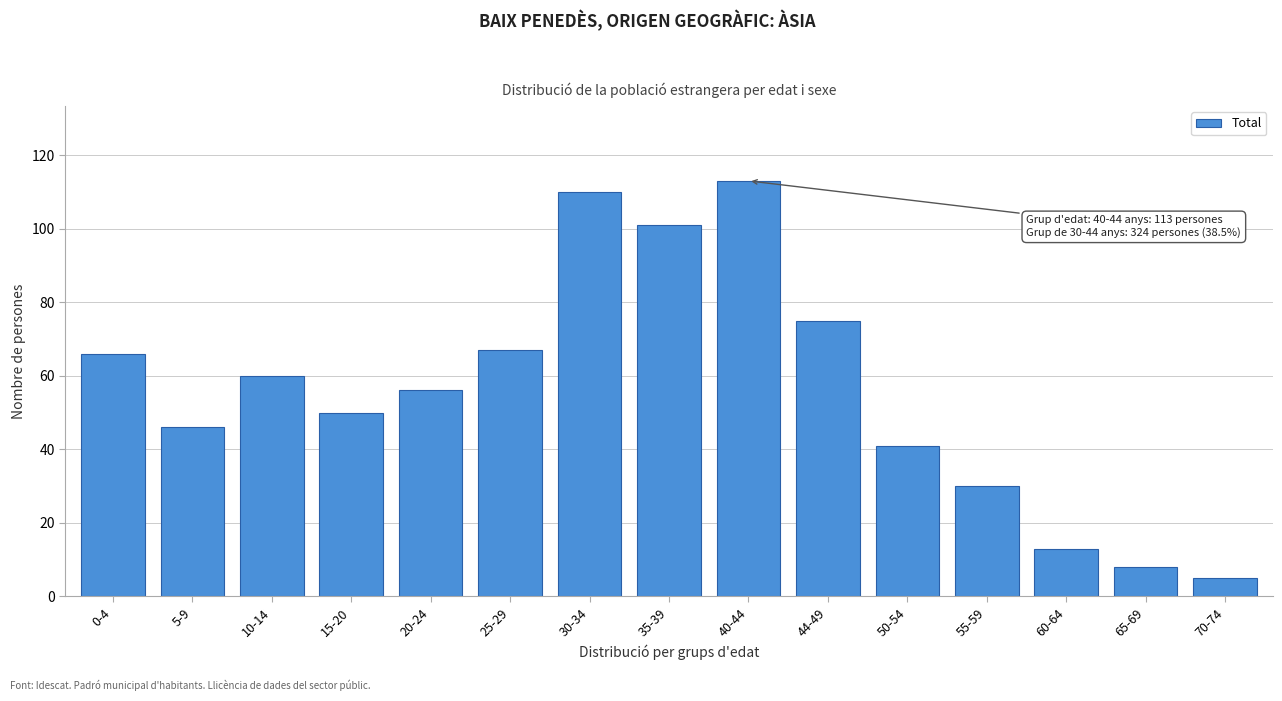

Reading left to right, transcribe all the data shown in this chart.

66	46	60	50	56	67	110	101	113	75	41	30	13	8	5